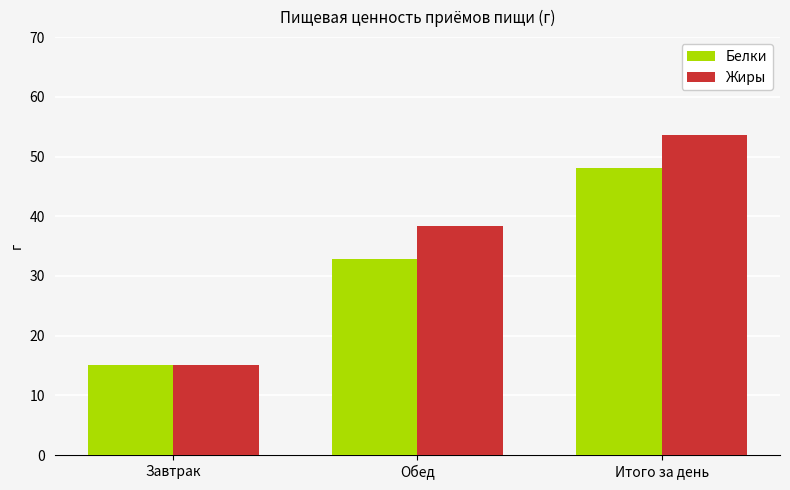

What position from the left is Итого за день?

3